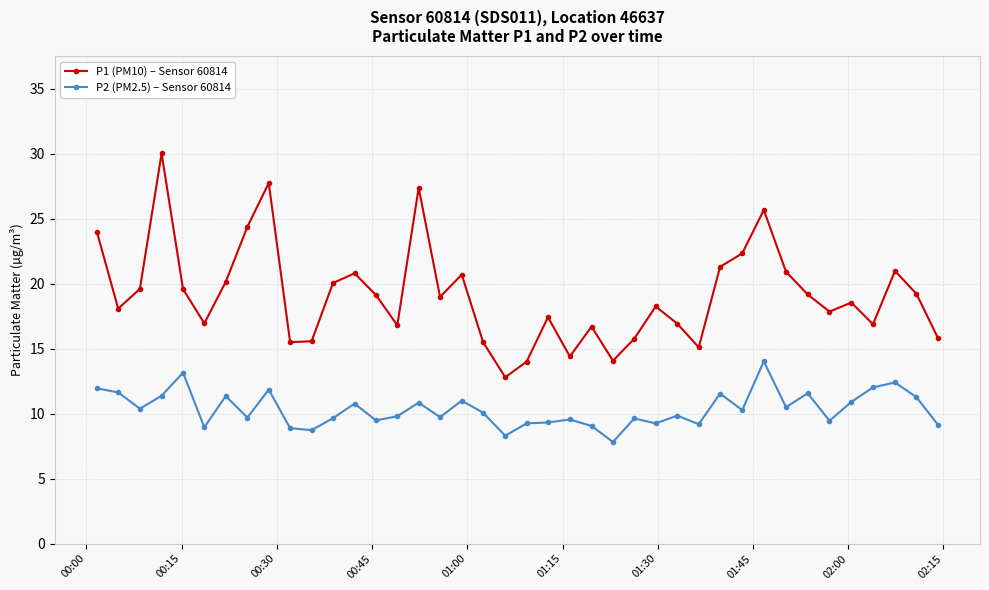

Which series has the largest total across all categories?

P1 (PM10) – Sensor 60814